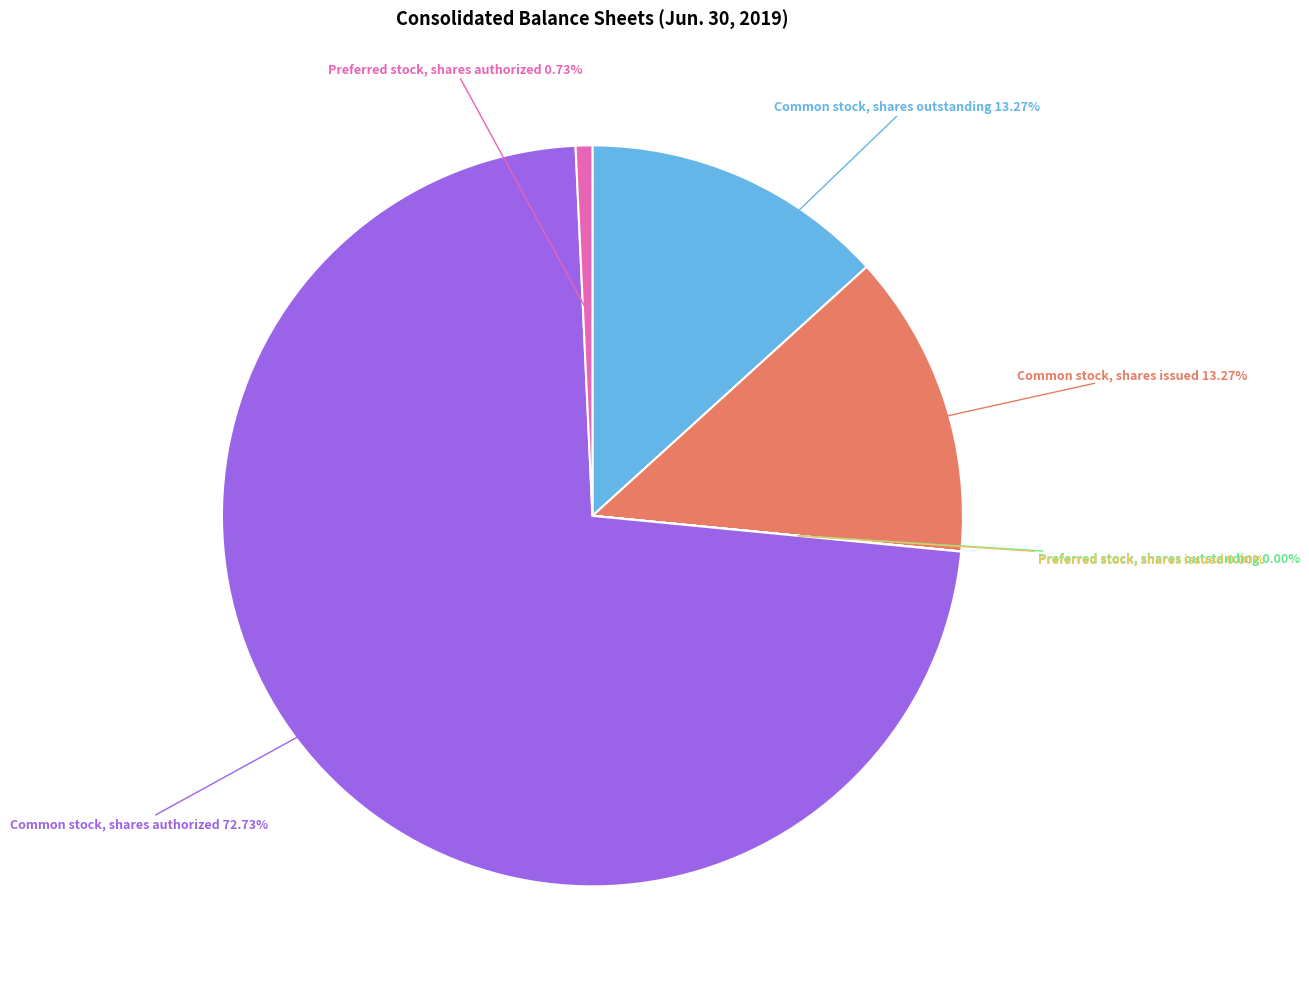

Approximately how many times larger is the value at Common stock, shares issued compared to Preferred stock, shares authorized?

18.2